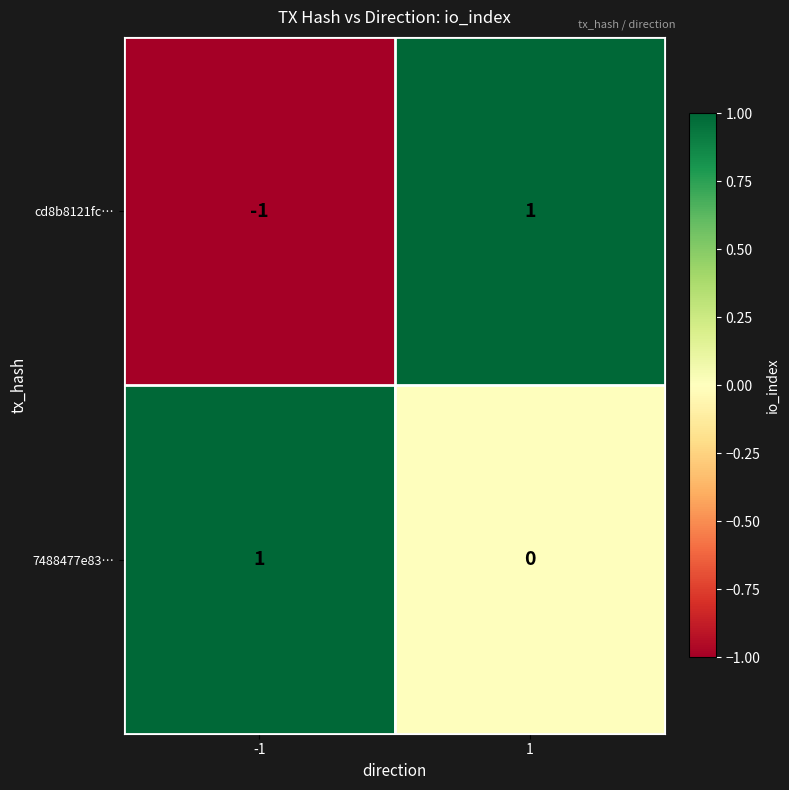

Rank the series by their average value, from highest to lowest.

7488477e83…, cd8b8121fc…